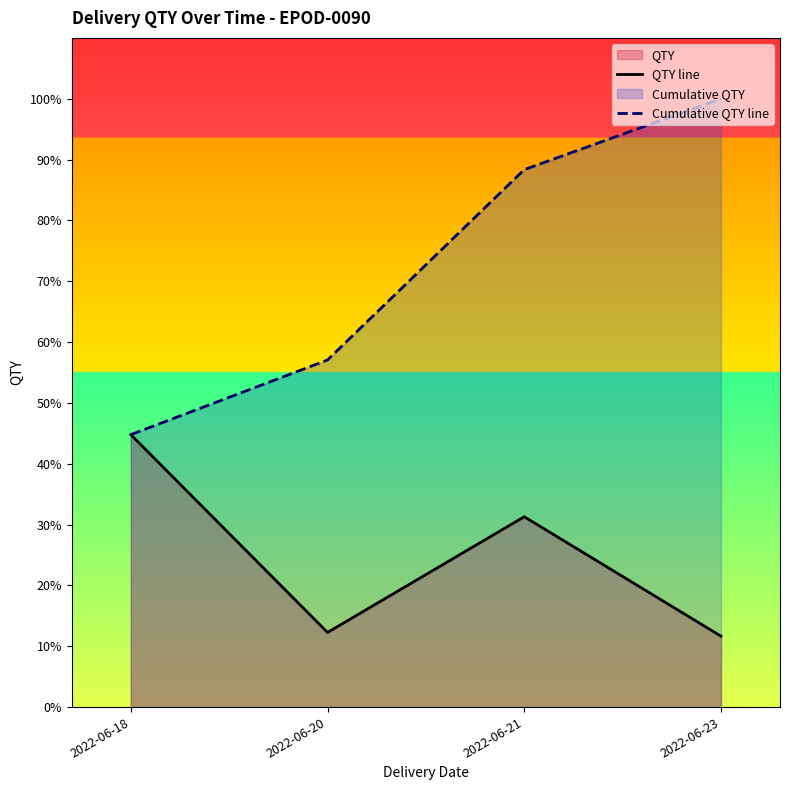

Which series has the largest range (max minus min)?

Cumulative QTY line